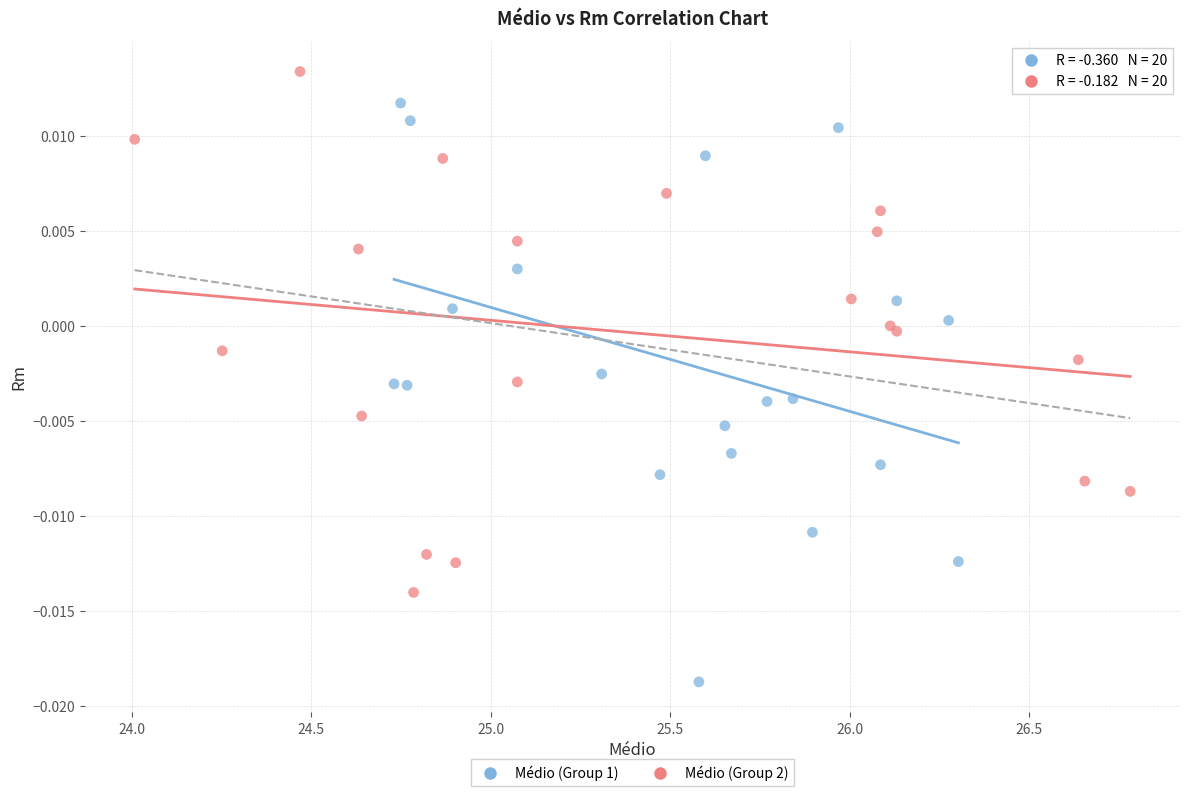

Which series contains the lowest Y value?

Médio (Group 1)